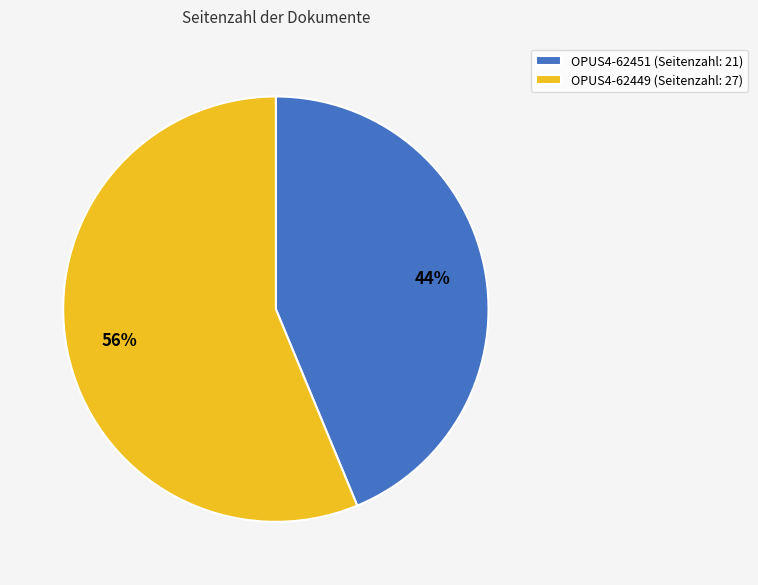

Which category has the biggest portion of the pie?

OPUS4-62449